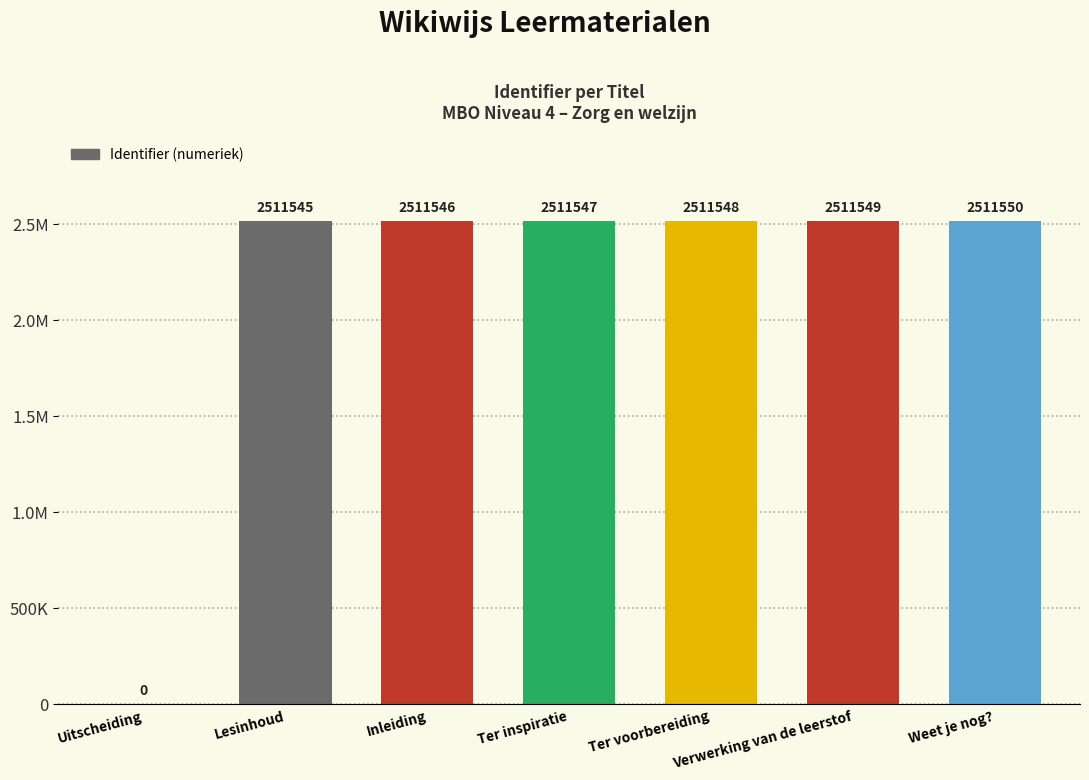

Does the chart contain stacked bars?

No